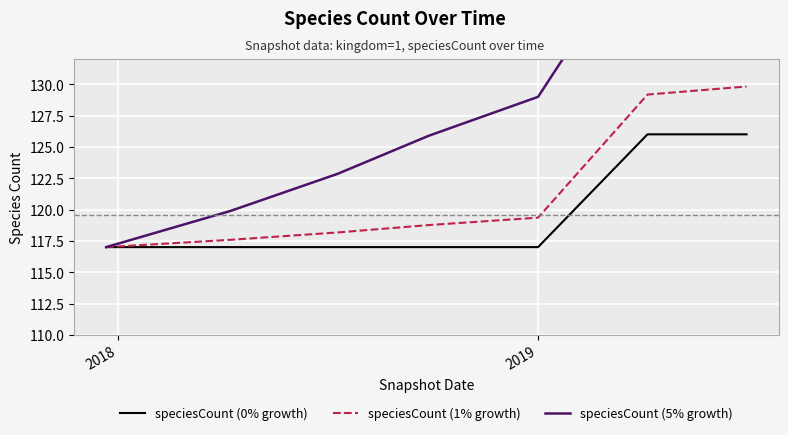

What is the minimum value for speciesCount (1% growth)?

117.0